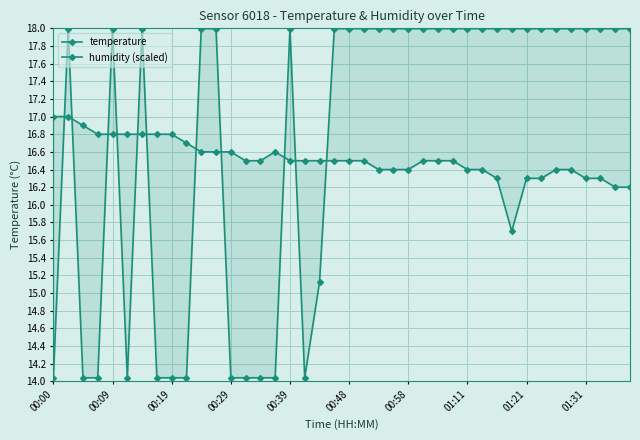

True or false: humidity (scaled) and temperature cross at least once.

True